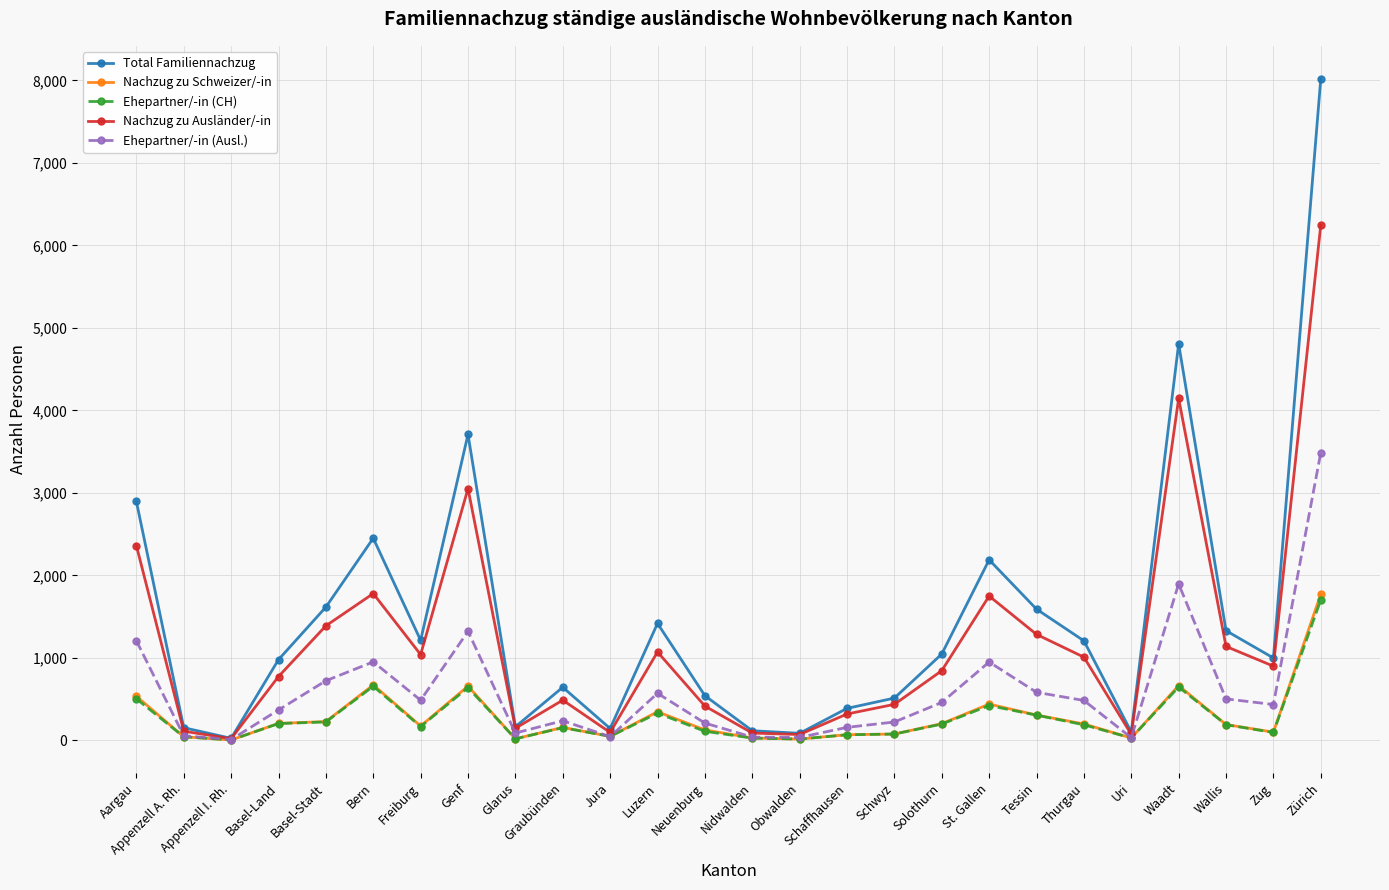

What is the spread (max minus min) of values at Luzern?

1088